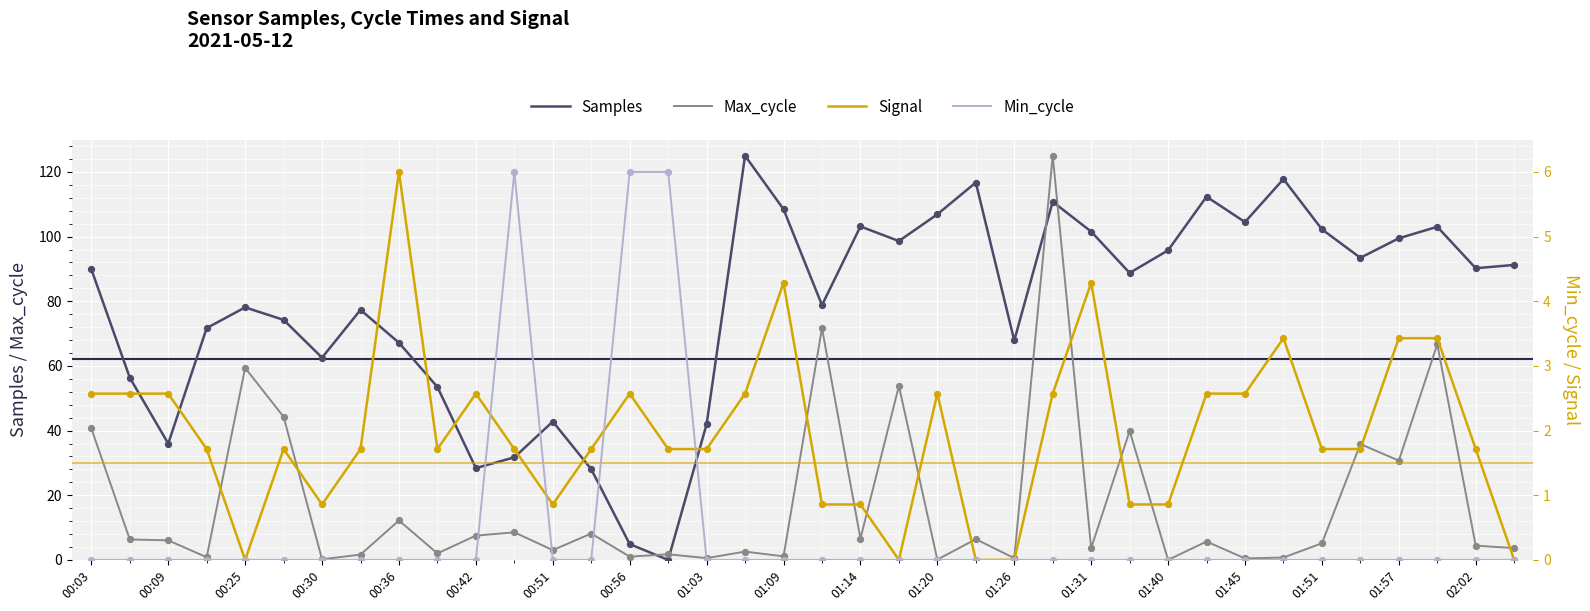

Which series reaches the maximum Y coordinate?

Samples